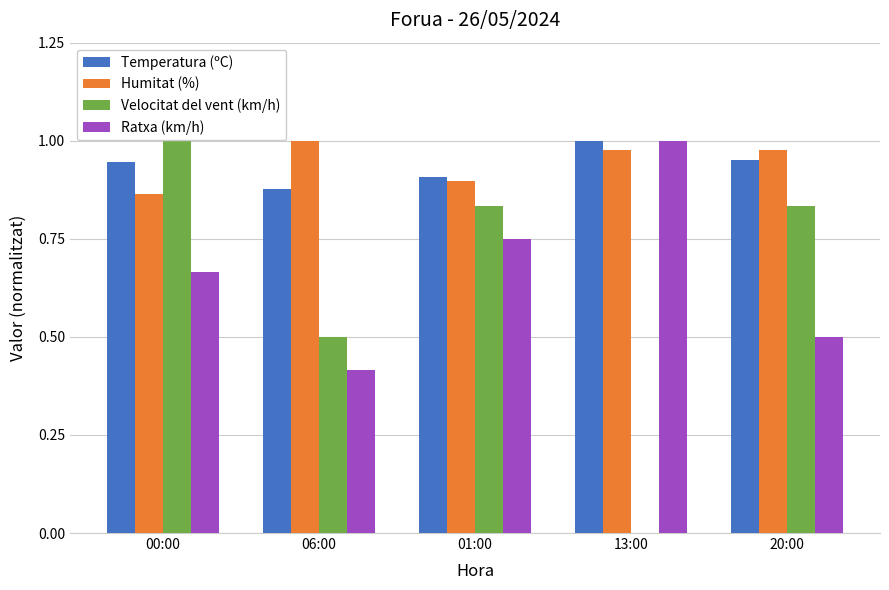

What is the sum of all Ratxa (km/h) values?

3.3